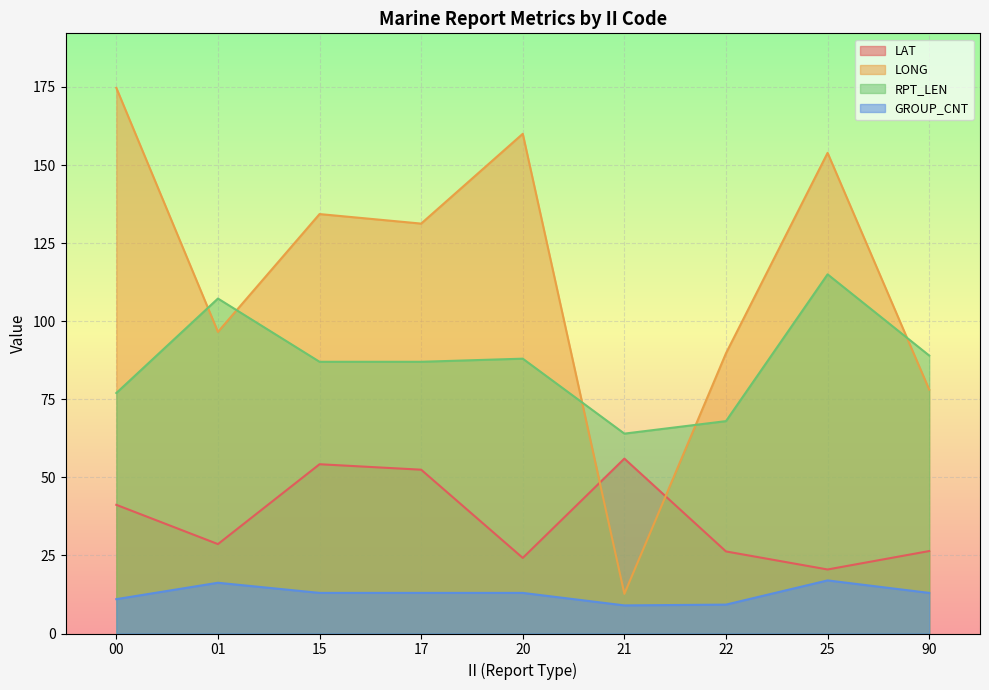

True or false: LONG has a value of 160.0 at 20.

True